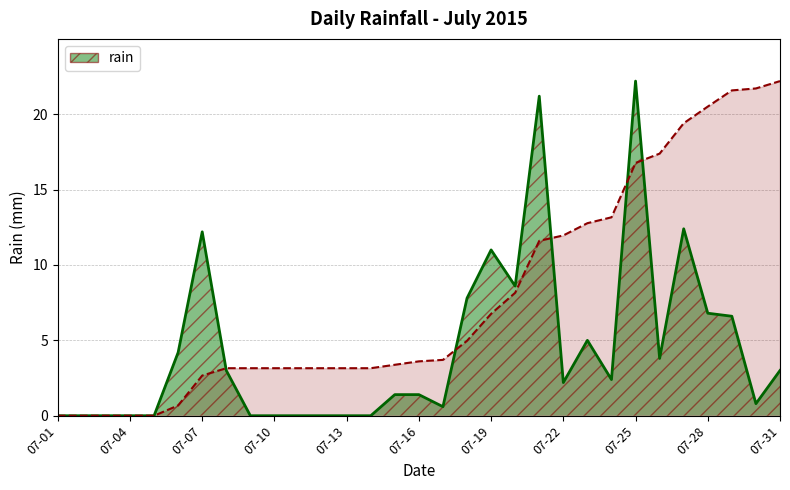

How many values are below 2?

15